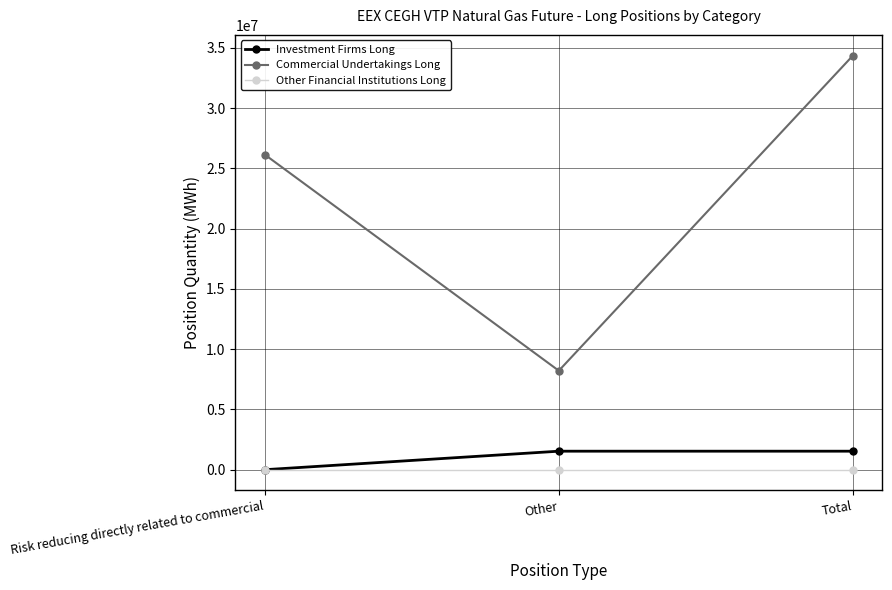

What is the sum of all Commercial Undertakings Long values?

68736918